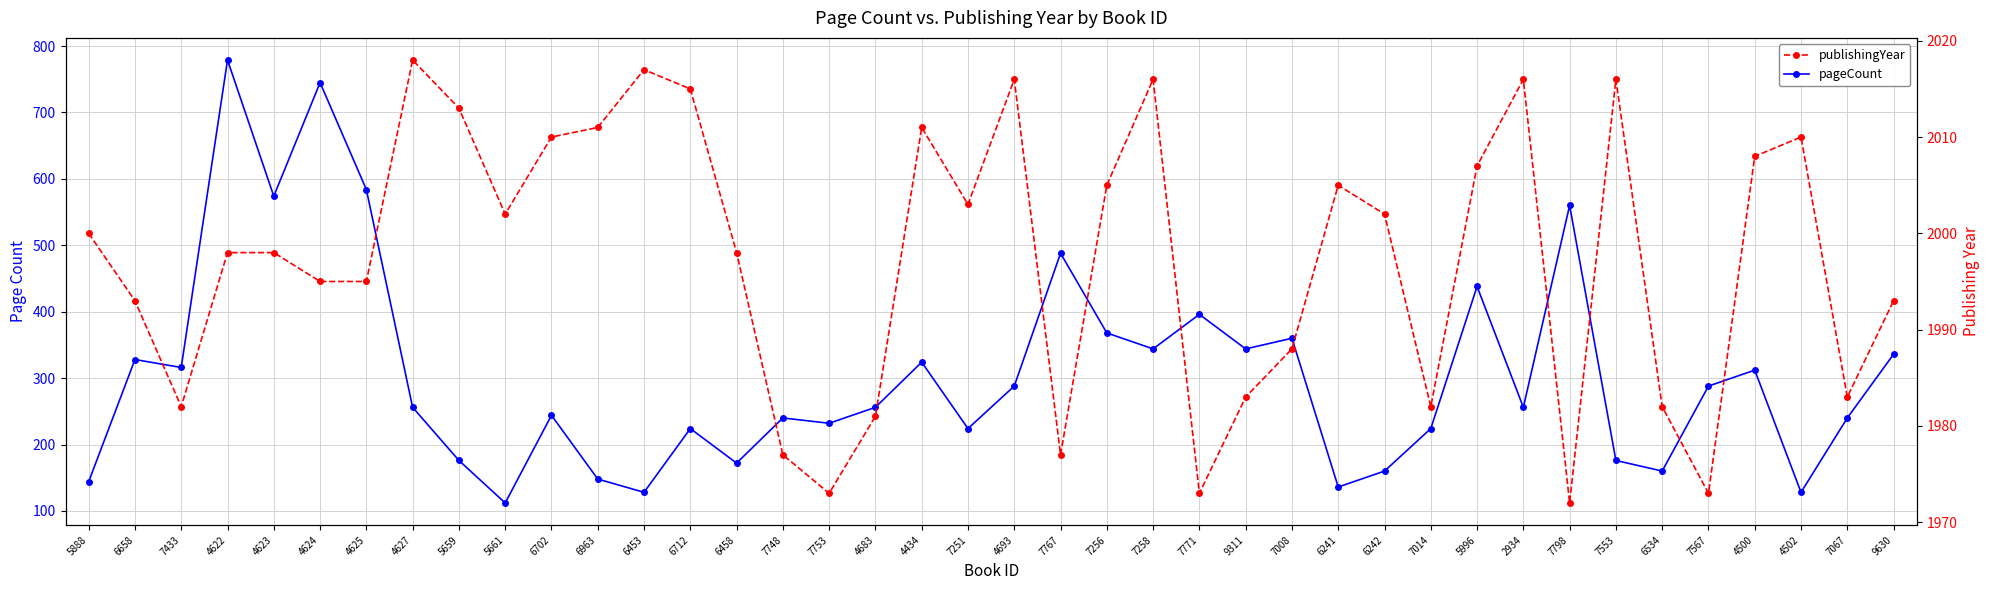

What is the maximum value for pageCount?

779